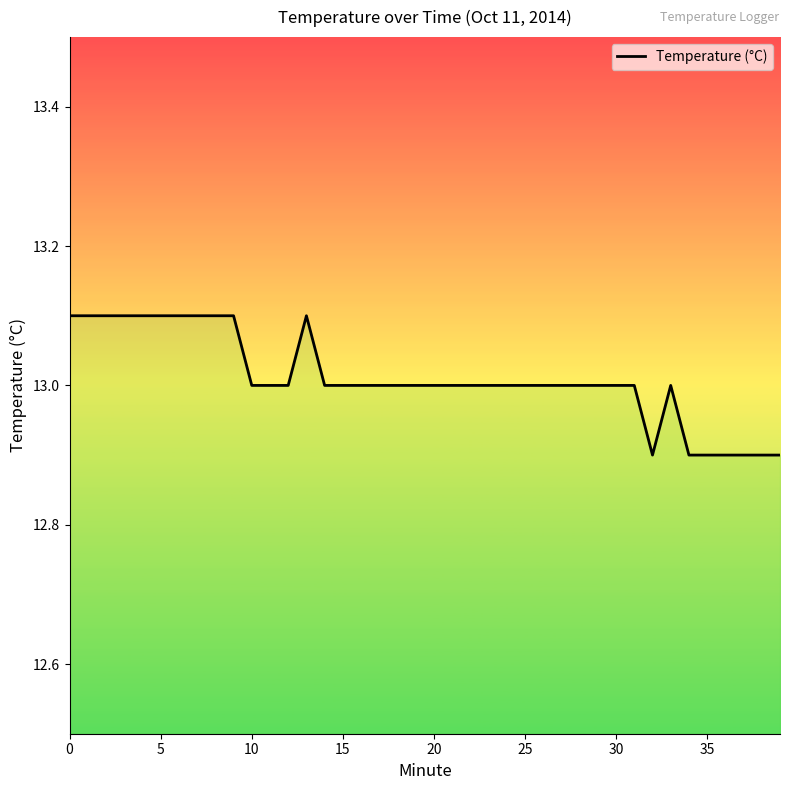

What is the label of the 22nd point from the right?

18